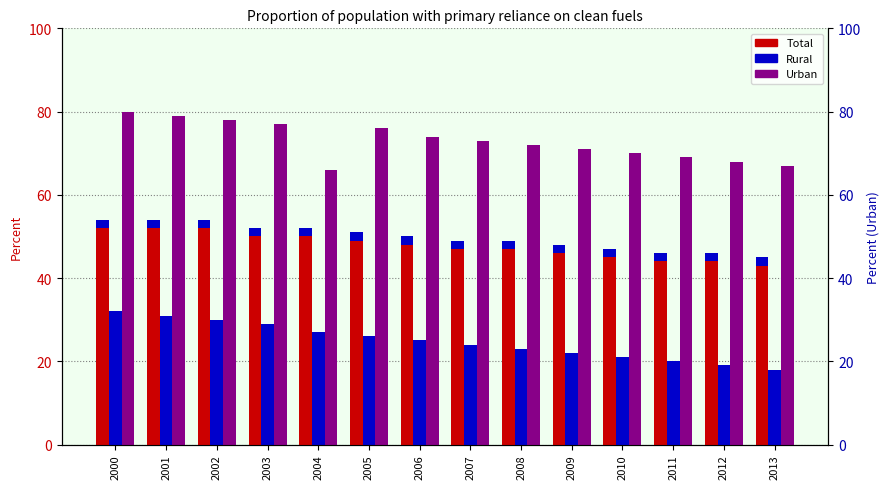

Which has a higher value, 2012 or 2001?

2001